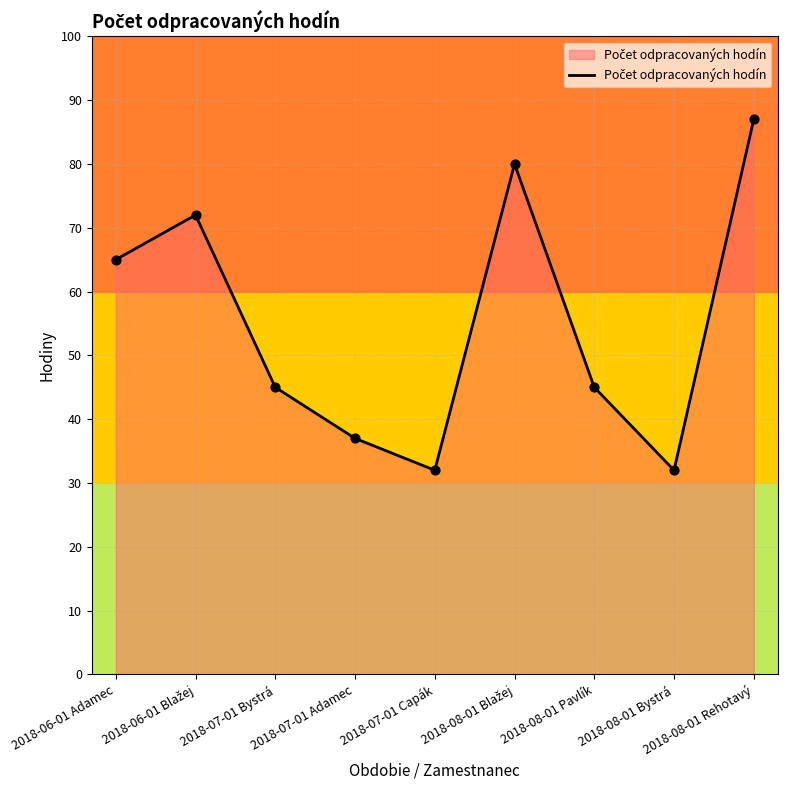

What is the ratio of the value at 2018-06-01 Adamec to the value at 2018-07-01 Capák?

2.0